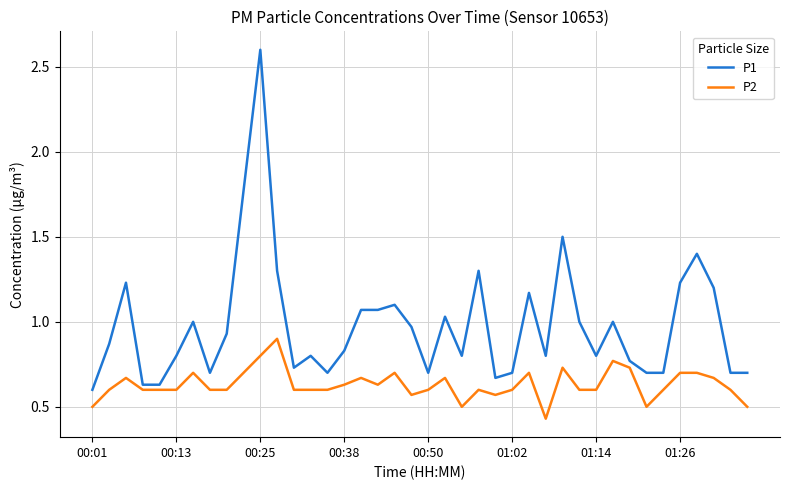

Rank the series by their average value, from lowest to highest.

P2, P1